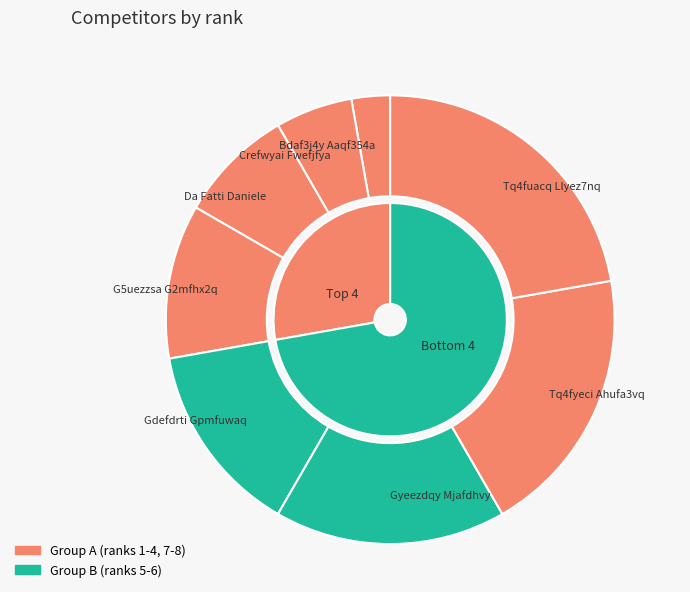

To the nearest percent, what is the combined percentage of Gyeezdqy Mjafdhvy and Gdefdrti Gpmfuwaq?

31%